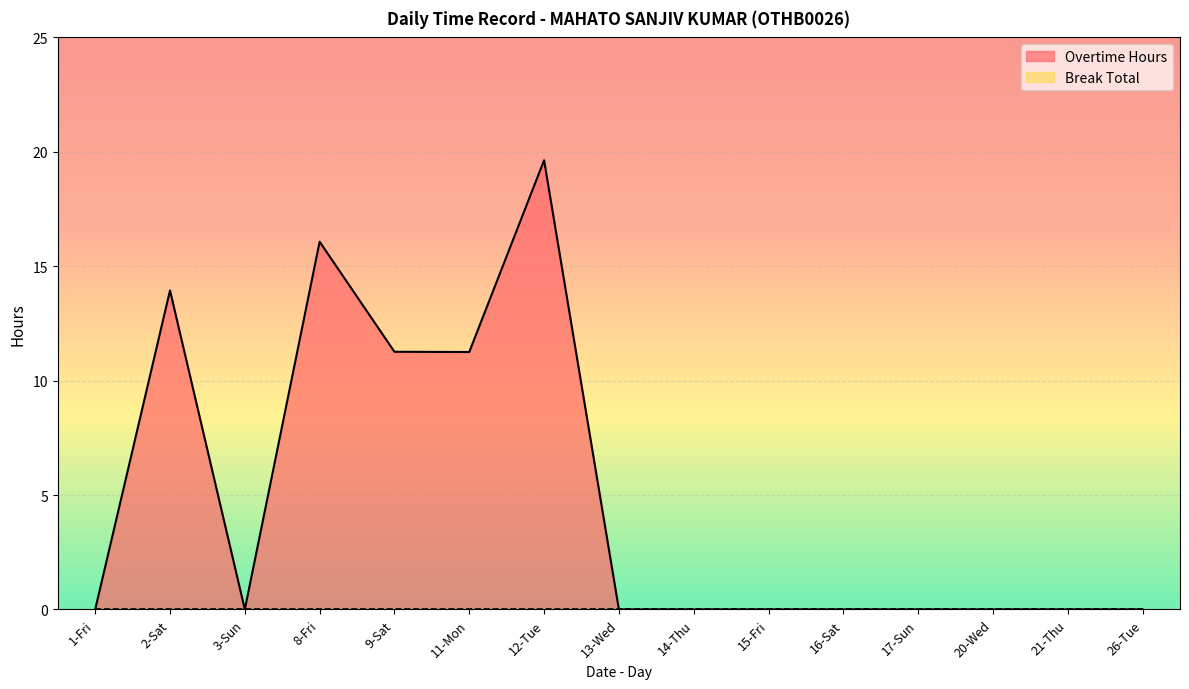

Which label corresponds to the smallest value in the chart?

1-Fri